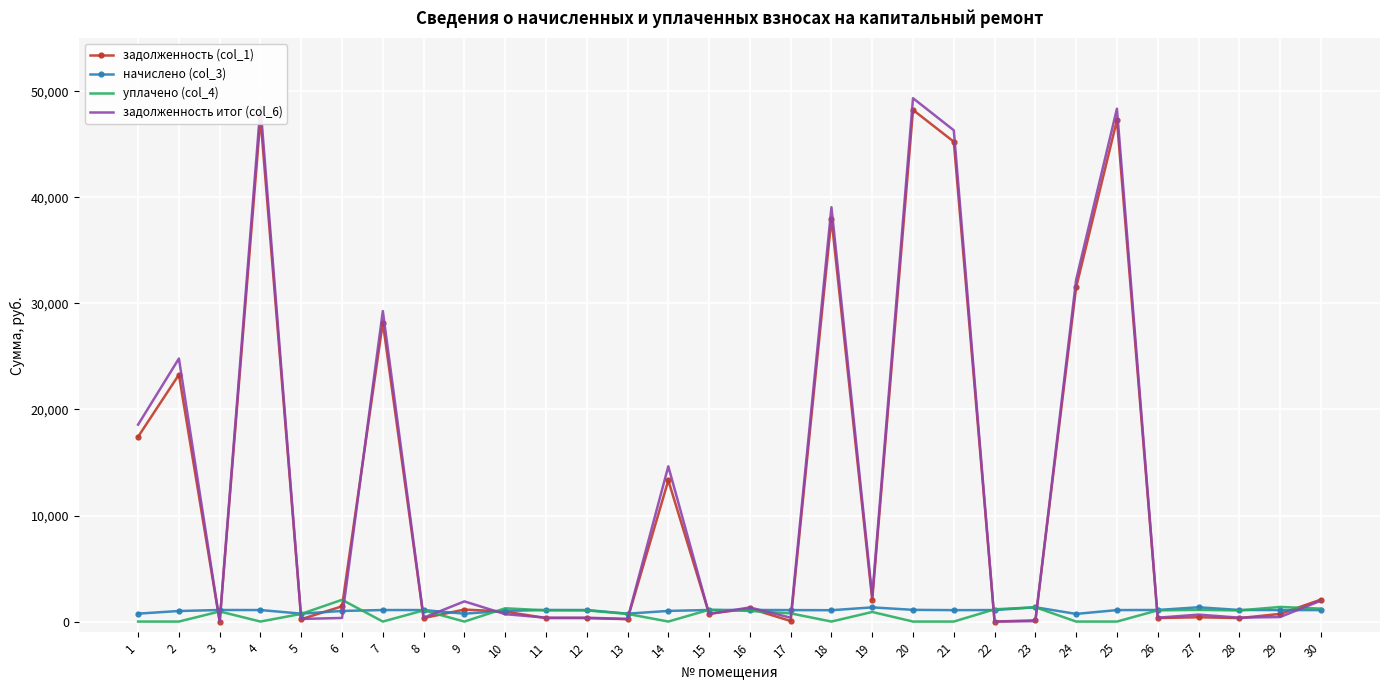

Which series has the largest range (max minus min)?

задолженность итог (col_6)